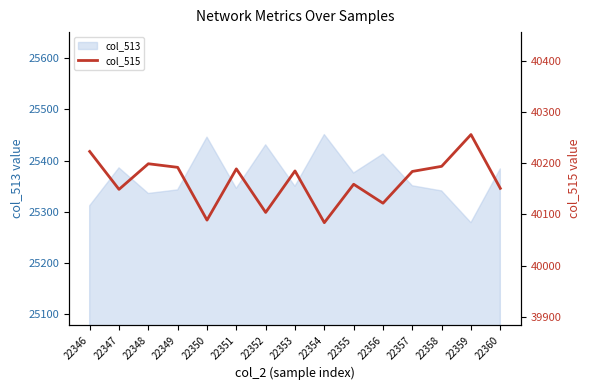

Which category has the lowest value in the col_513 series?

22359